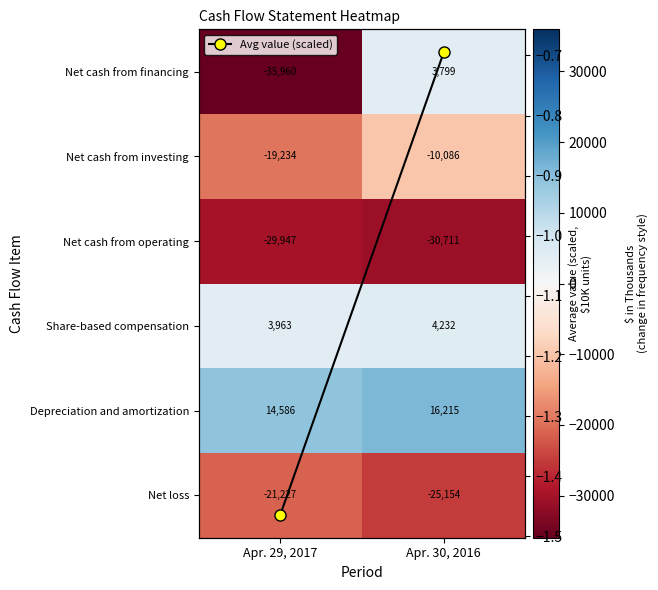

Between Apr. 30, 2016 and Apr. 29, 2017, which is larger?

Apr. 29, 2017